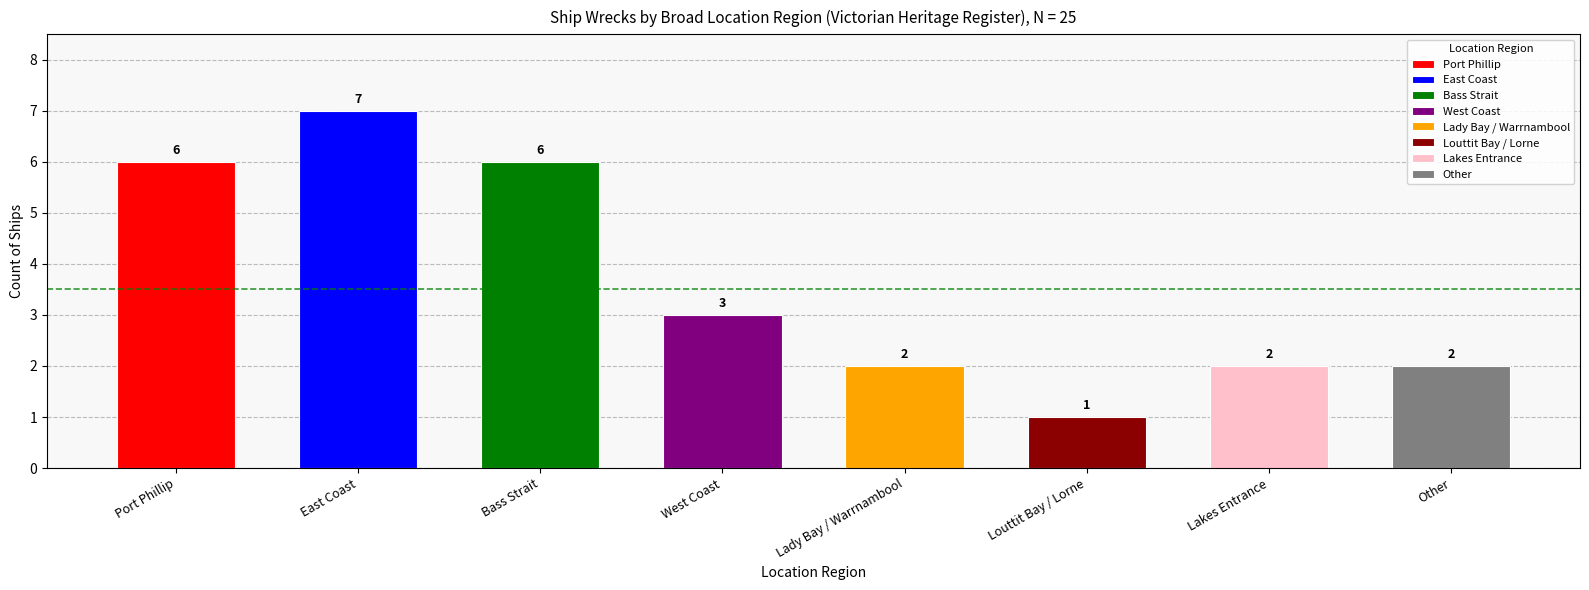

Reading right to left, what are all the values shown in this chart?

Other=2	Lakes Entrance=2	Louttit Bay / Lorne=1	Lady Bay / Warrnambool=2	West Coast=3	Bass Strait=6	East Coast=7	Port Phillip=6